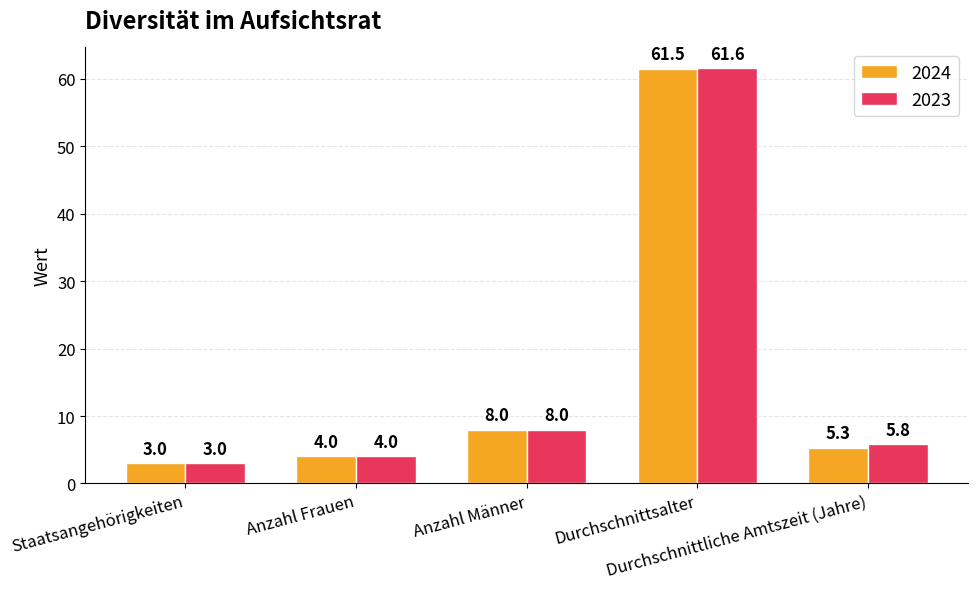

The value of 2024 at Anzahl Frauen is 4.0. True or false?

True